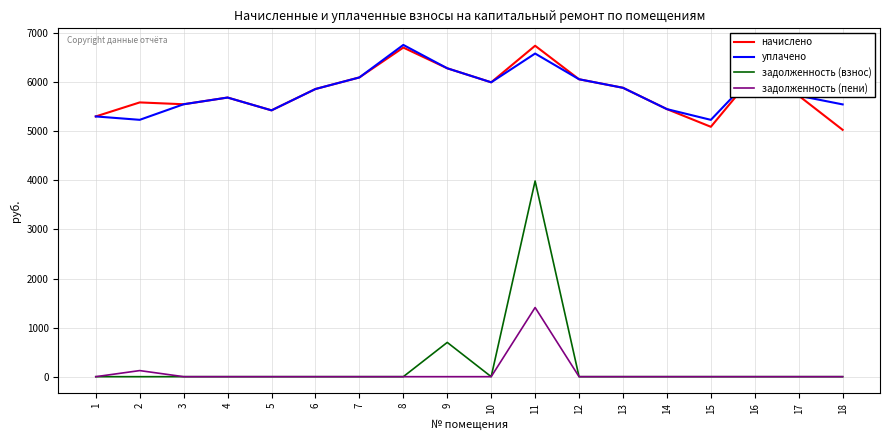

True or false: задолженность (пени) and уплачено intersect in this chart.

False